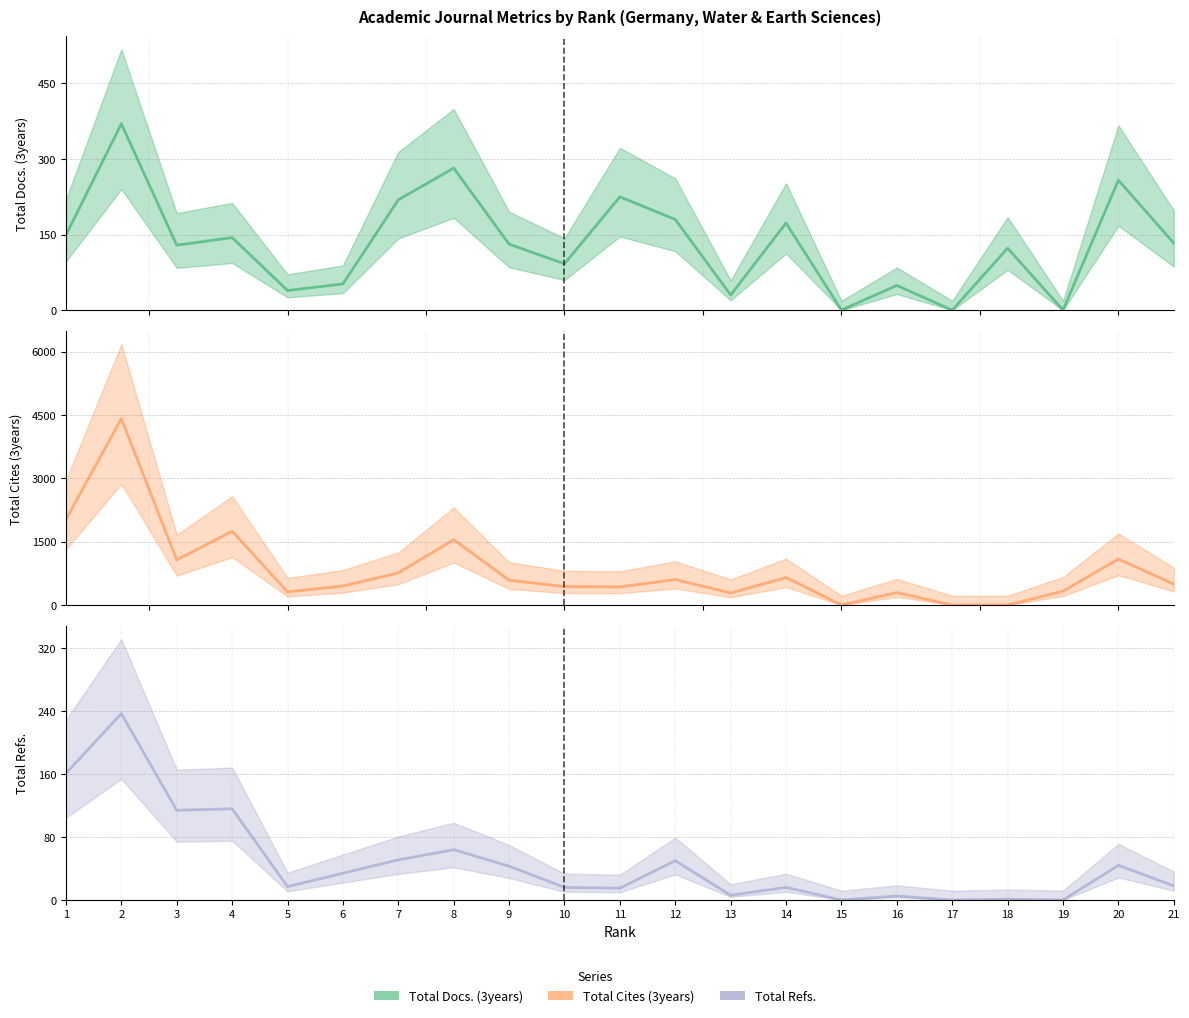

Does the chart display data point markers on the line(s)?

No